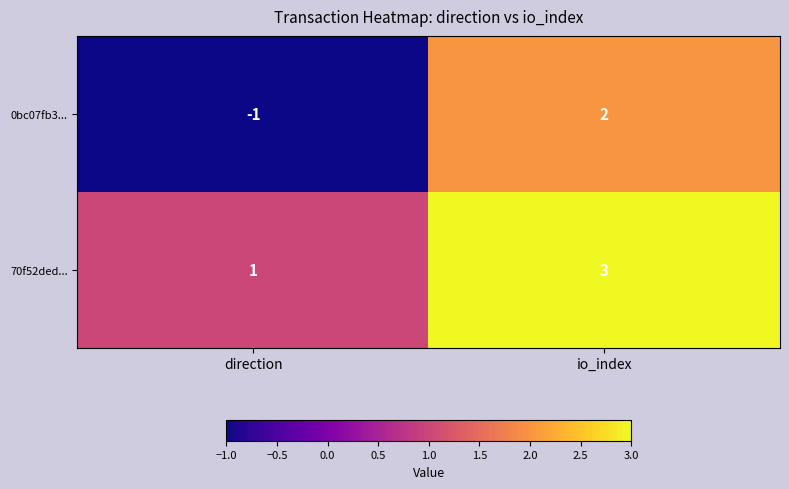

Rank the series by their maximum value, from lowest to highest.

0bc07fb3..., 70f52ded...